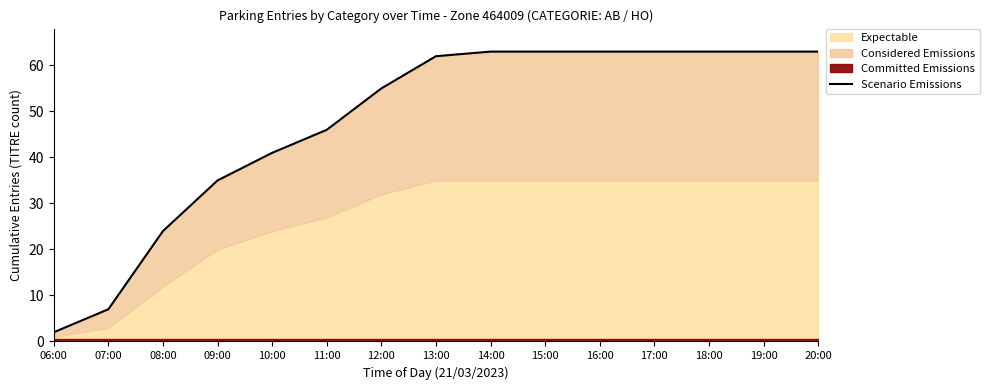

Reading left to right, what are all the values shown in this chart?

2	7	24	35	41	46	55	62	63	63	63	63	63	63	63